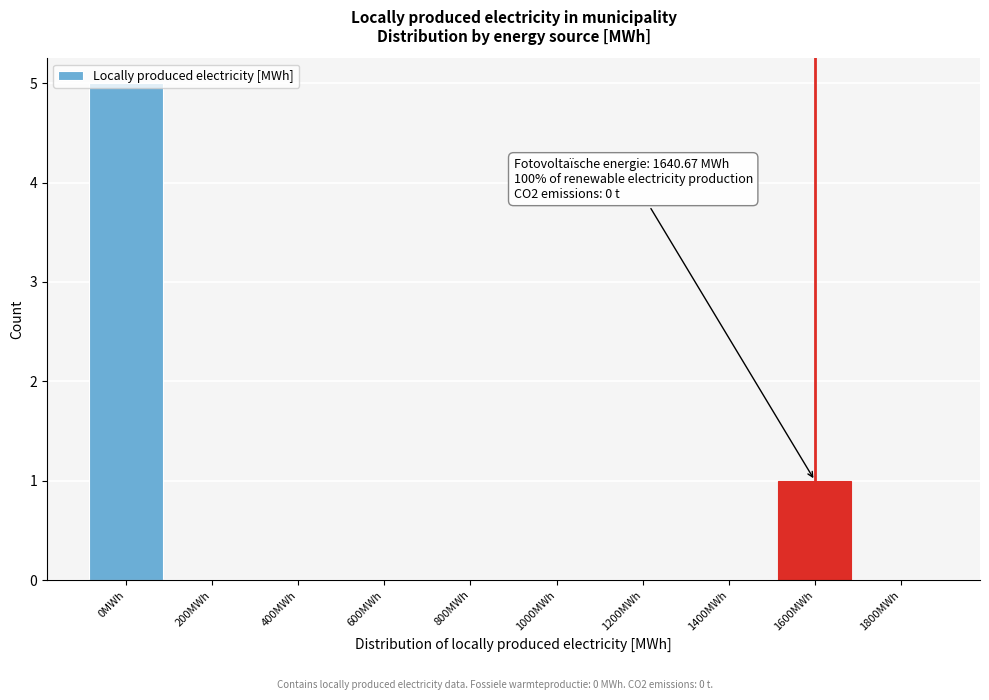

At which label is the value closest to 2?

1600MWh